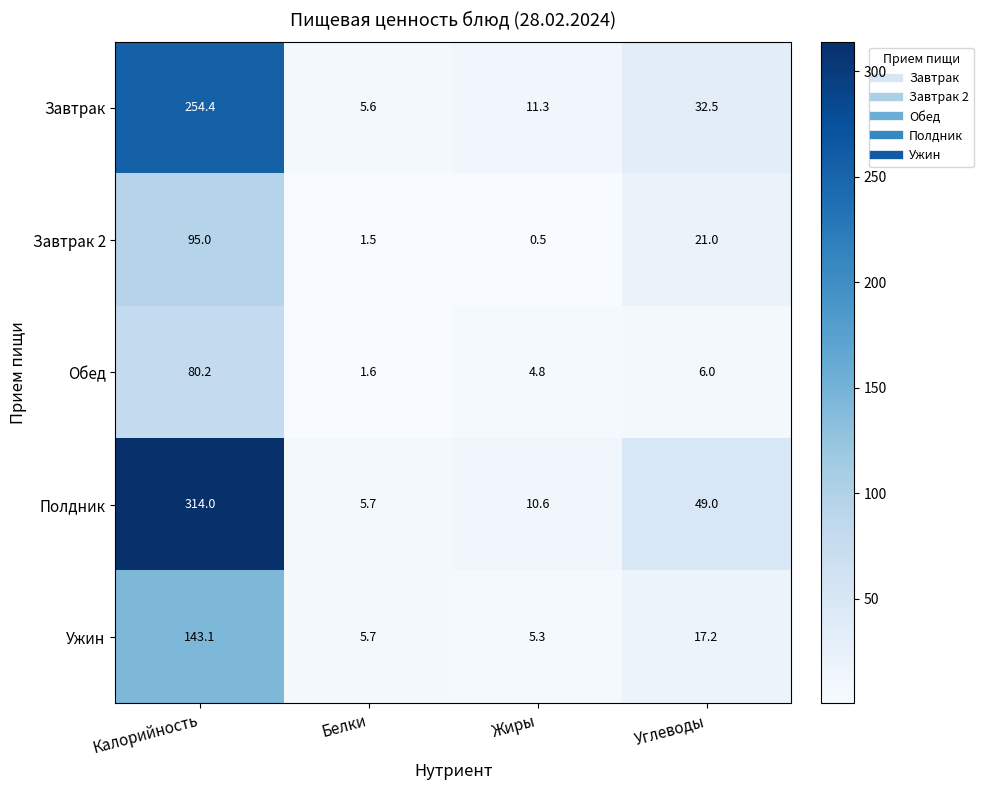

What is the total value across all series at Калорийность?

886.7